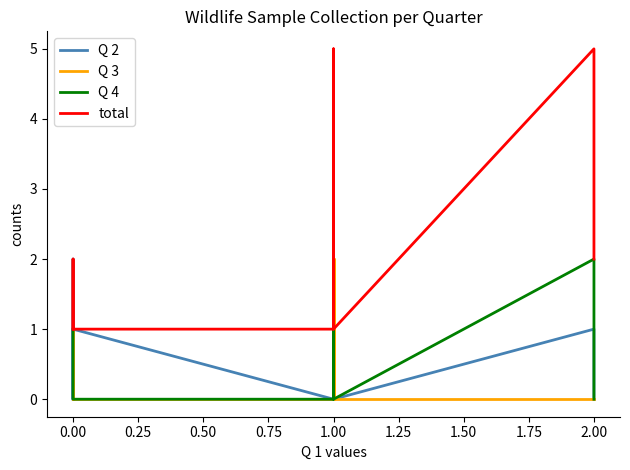

How many positive values does the Q 3 series have?

3